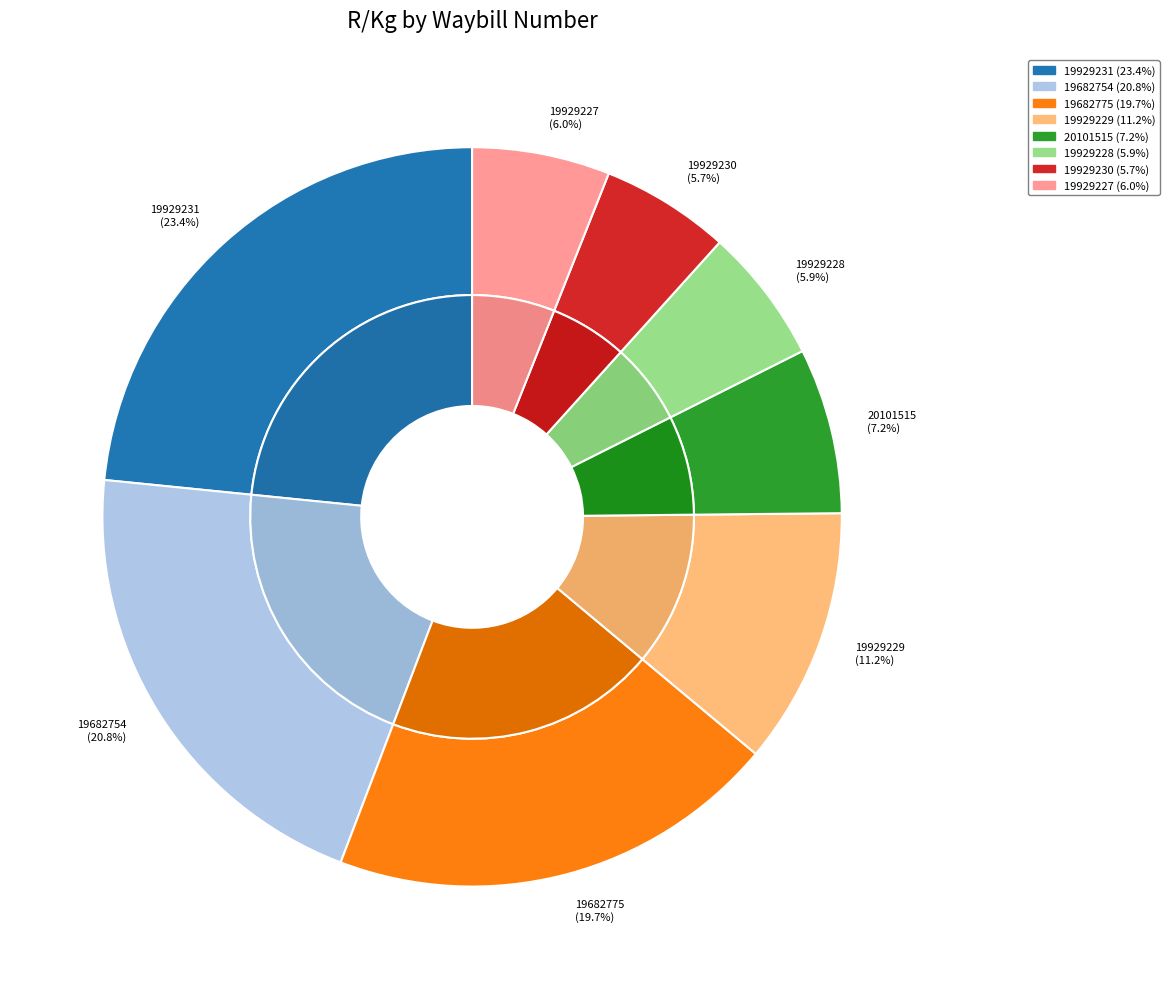

To the nearest percent, what portion does 19682775 represent?

20%